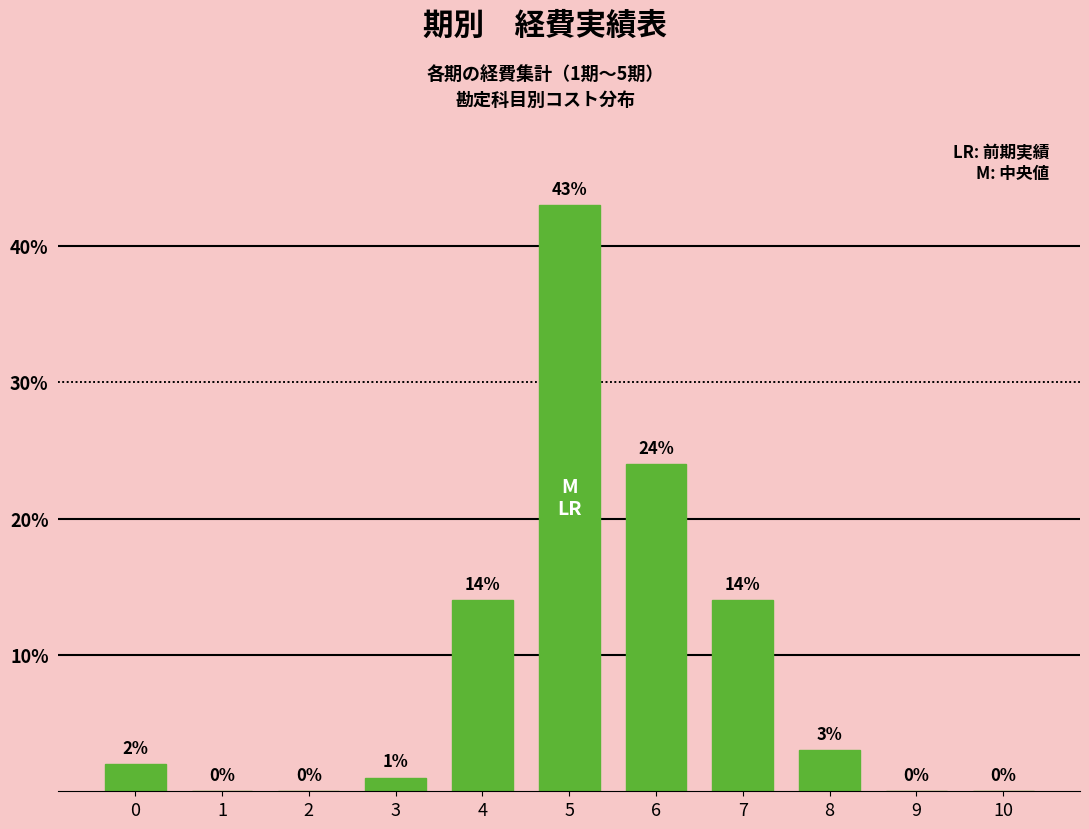

Reading right to left, transcribe all the data shown in this chart.

10=0	9=0	8=3	7=14	6=24	5=43	4=14	3=1	2=0	1=0	0=2